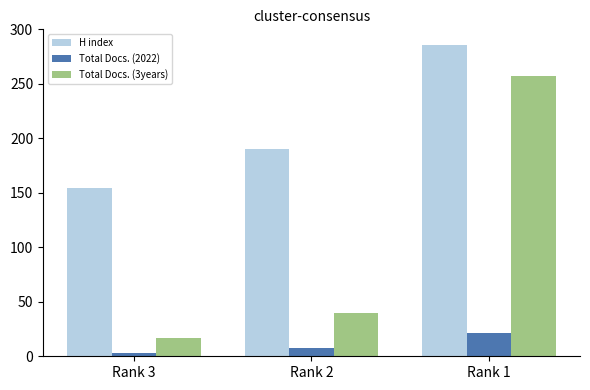

What is the difference between the maximum and second lowest values in the Total Docs. (3years) series?

217